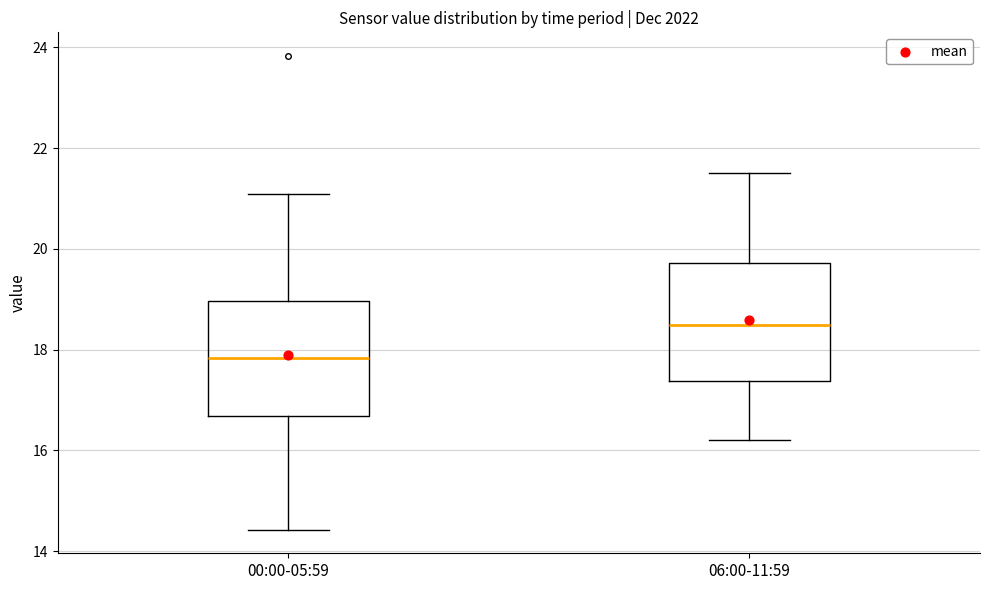

Where does the median line of the box for 06:00-11:59 sit on the y-axis? The values are not printed on the chart, so give them approximately, as read against the axis.

18.6